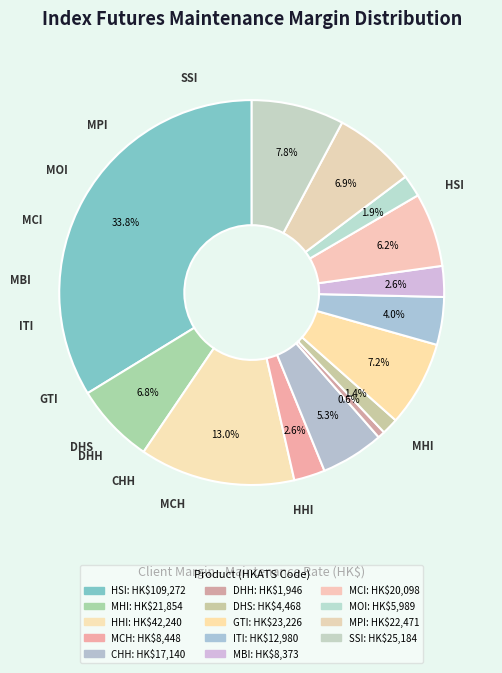

Which slice is the largest?

HSI